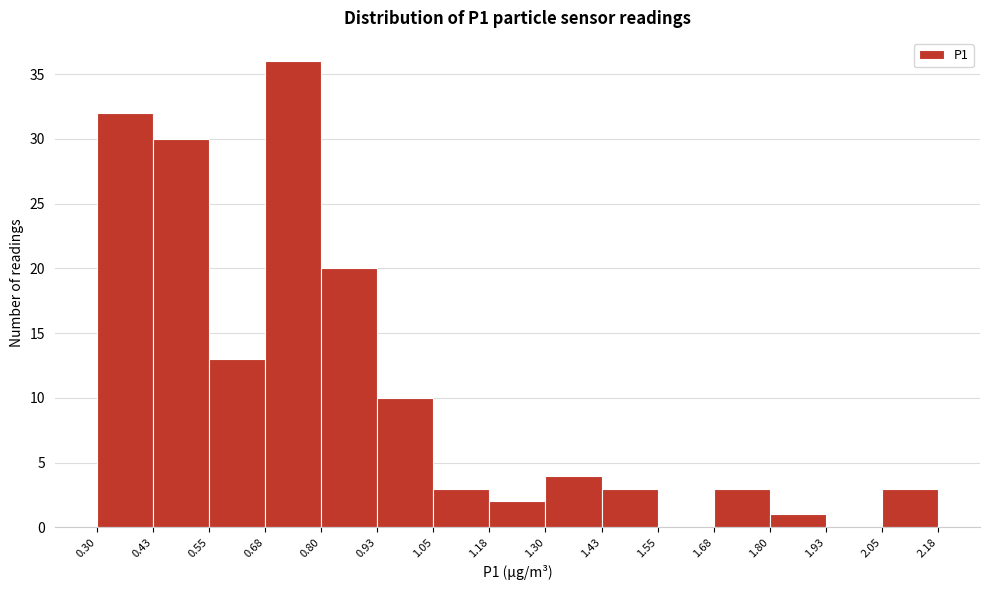

Reading left to right, transcribe this chart: for each bar, give the range it covers on the x-axis and its height. The values are not printed on the chart, so give them approximately, as read against the axis.

0.30 to 0.43: 32
0.43 to 0.55: 30
0.55 to 0.68: 13
0.68 to 0.80: 36
0.80 to 0.93: 20
0.93 to 1.05: 10
1.05 to 1.18: 3
1.18 to 1.30: 2
1.30 to 1.43: 4
1.43 to 1.55: 3
1.55 to 1.68: 0
1.68 to 1.80: 3
1.80 to 1.93: 1
1.93 to 2.05: 0
2.05 to 2.18: 3